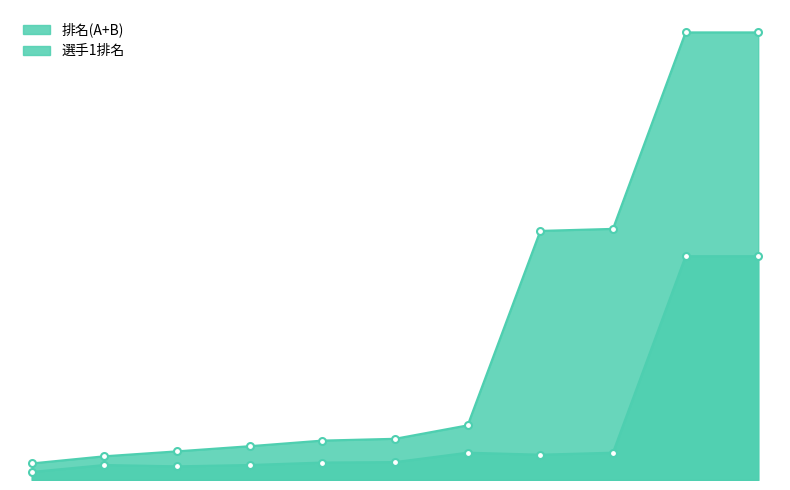

How many interior local valleys does the 選手1排名 series have?

2